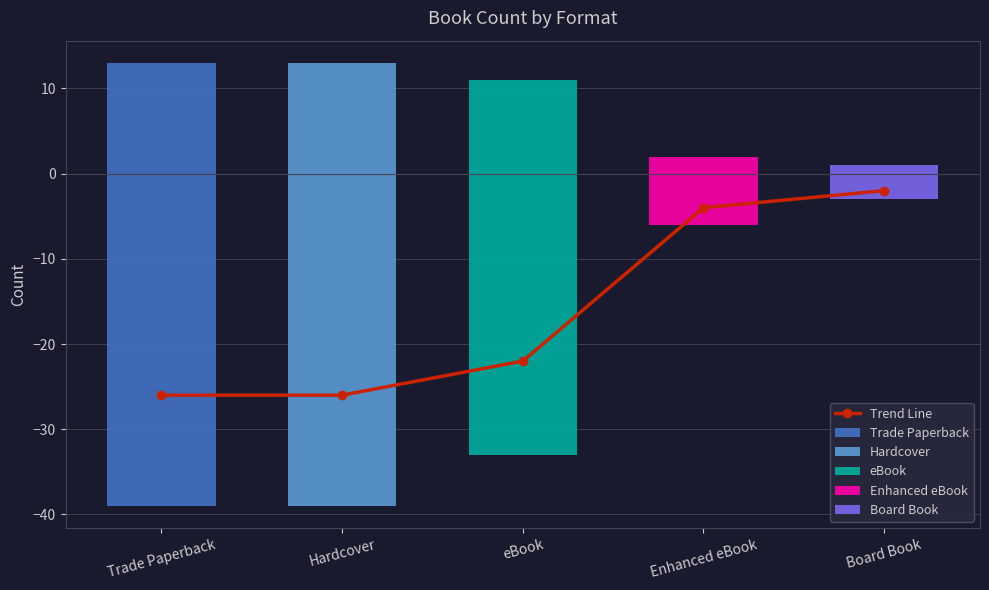

What is the maximum value shown in the chart?

-2